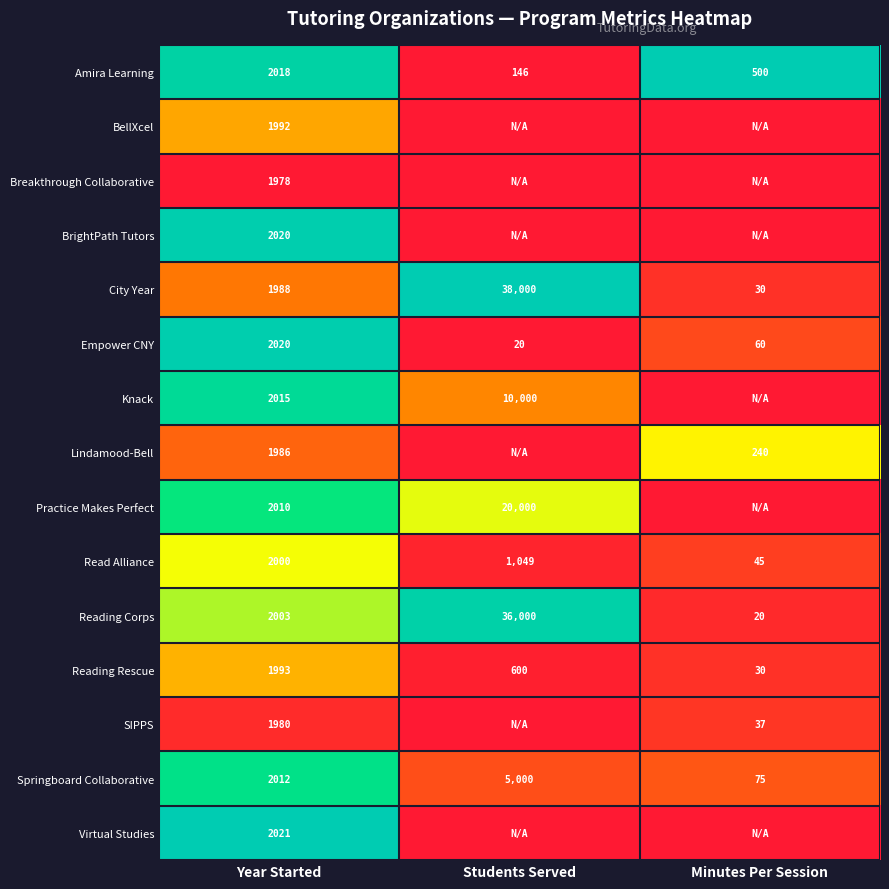

Is the value of SIPPS at Year Started greater than the value of Springboard Collaborative at Minutes Per Session?

Yes